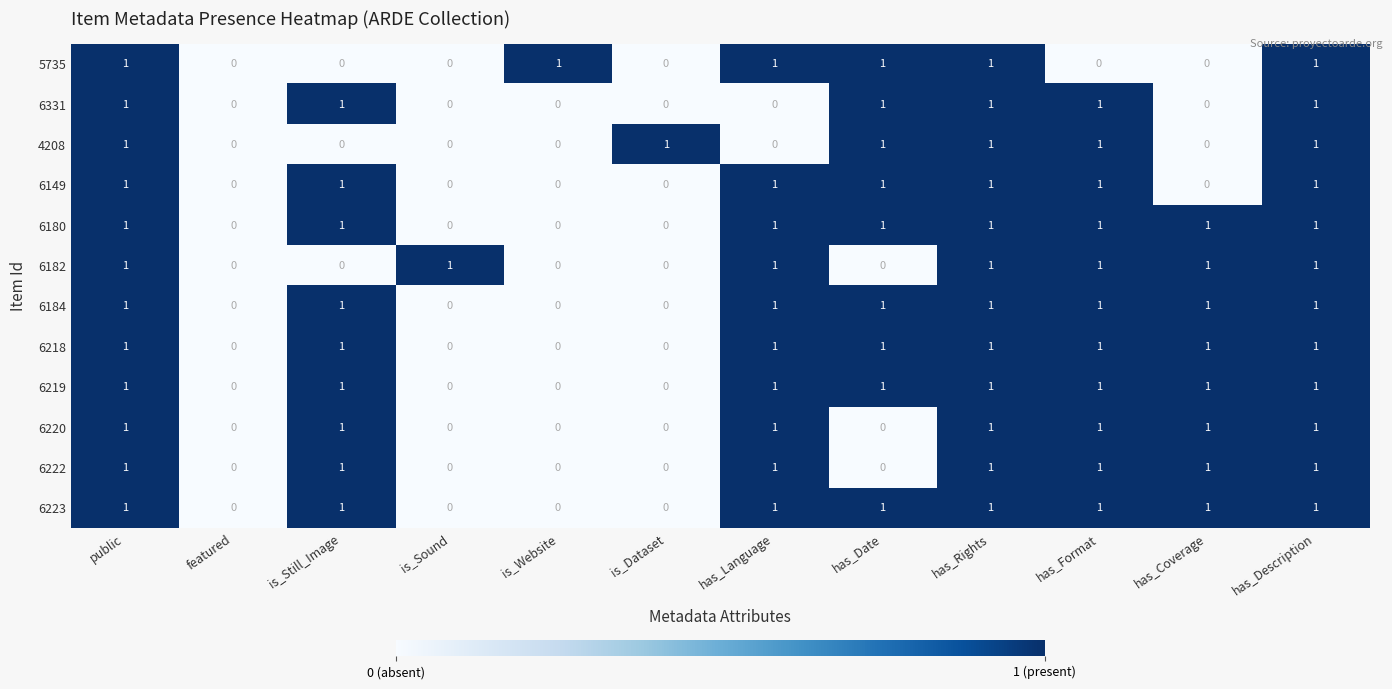

The 4208 series shows -1 at has_Coverage. True or false?

False